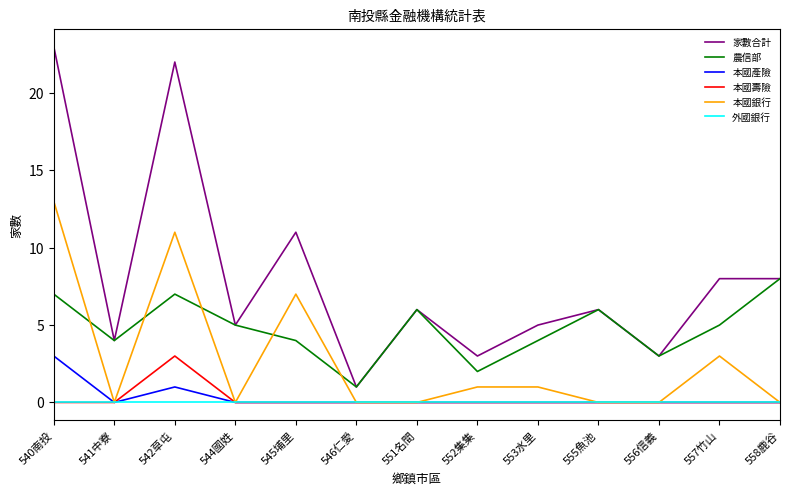

Reading right to left, transcribe all the data shown in this chart.

家數合計: 8	8	3	6	5	3	6	1	11	5	22	4	23
農信部: 8	5	3	6	4	2	6	1	4	5	7	4	7
本國產險: 0	0	0	0	0	0	0	0	0	0	1	0	3
本國壽險: 0	0	0	0	0	0	0	0	0	0	3	0	0
本國銀行: 0	3	0	0	1	1	0	0	7	0	11	0	13
外國銀行: 0	0	0	0	0	0	0	0	0	0	0	0	0